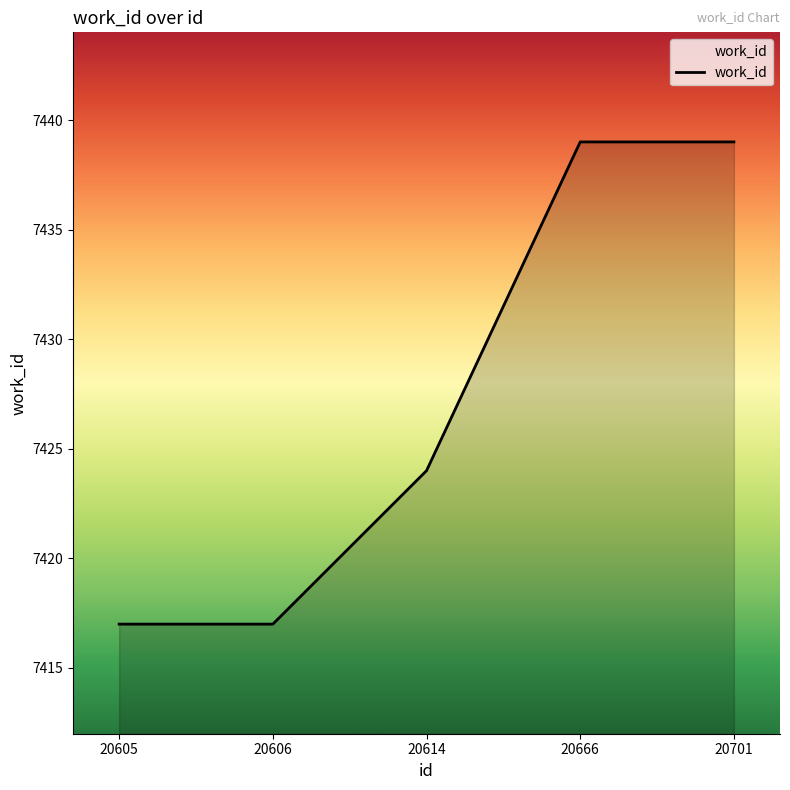

True or false: the data shows 12252 at 20701.

False